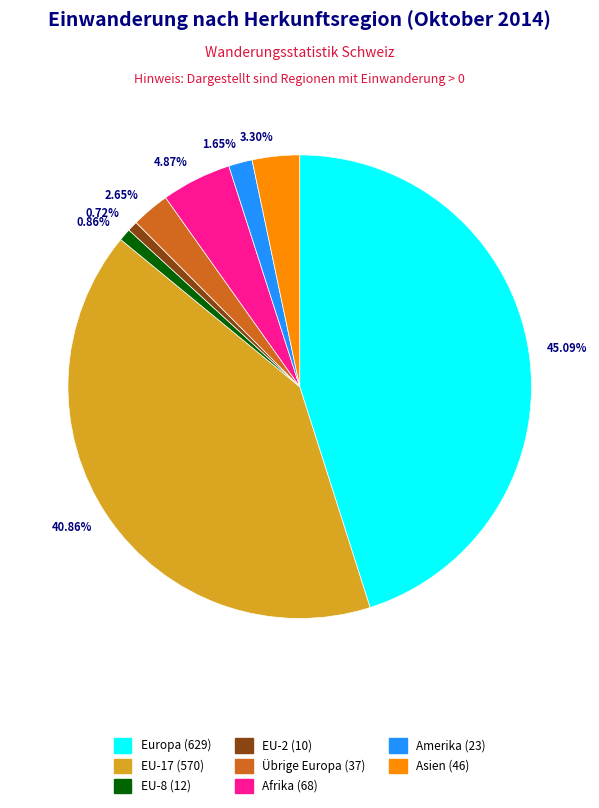

Is there a majority slice in this chart?

No